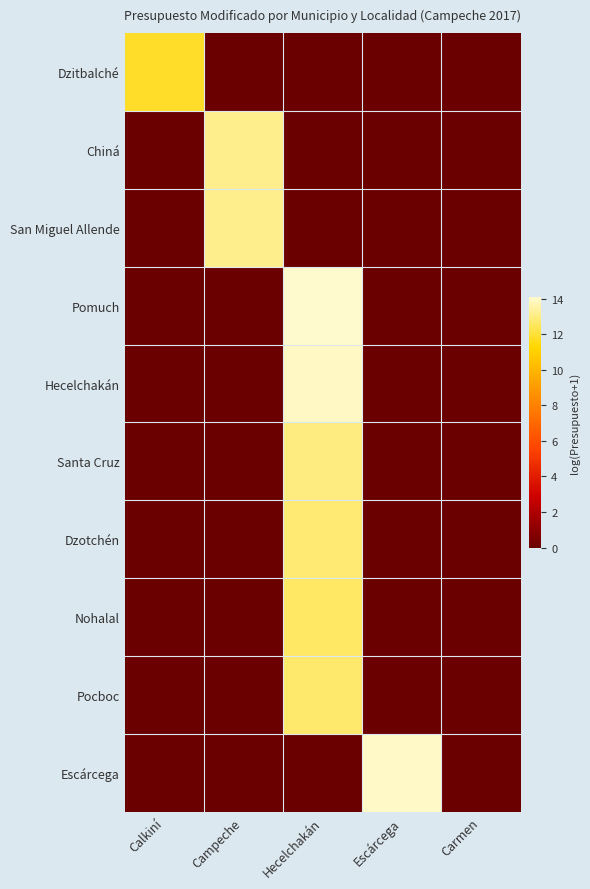

List the series in order of their peak value, lowest first.

Dzitbalché, Nohalal, Pocboc, Dzotchén, Santa Cruz, Chiná, San Miguel Allende, Hecelchakán, Escárcega, Pomuch